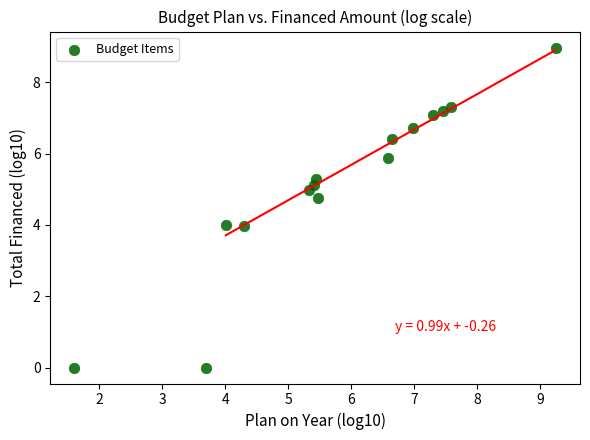

What is the range of Y values (max minus min)?

9.0